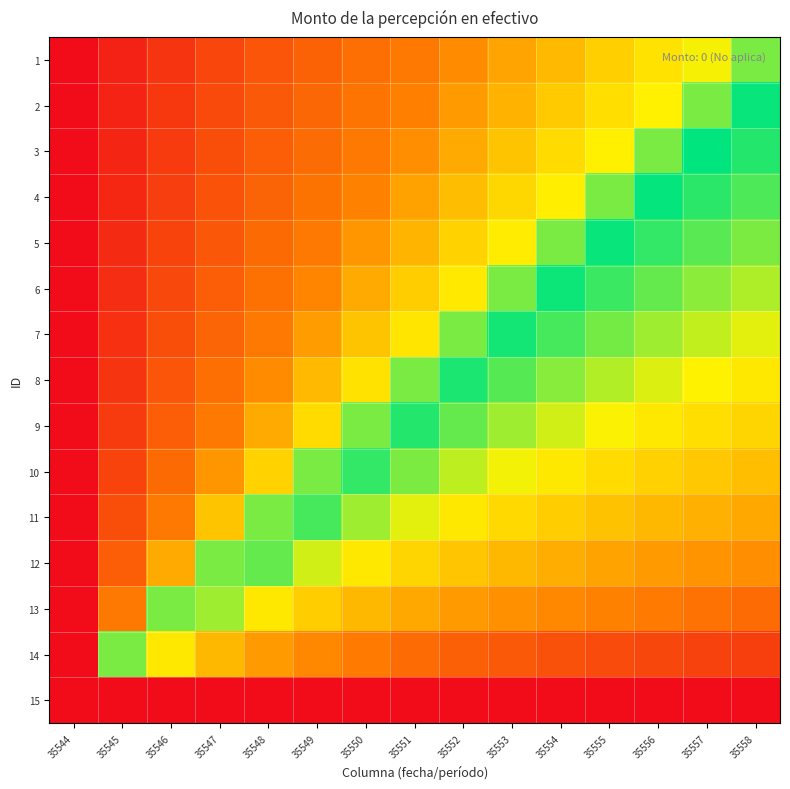

What is the spread (max minus min) of values at 35554?

0.6